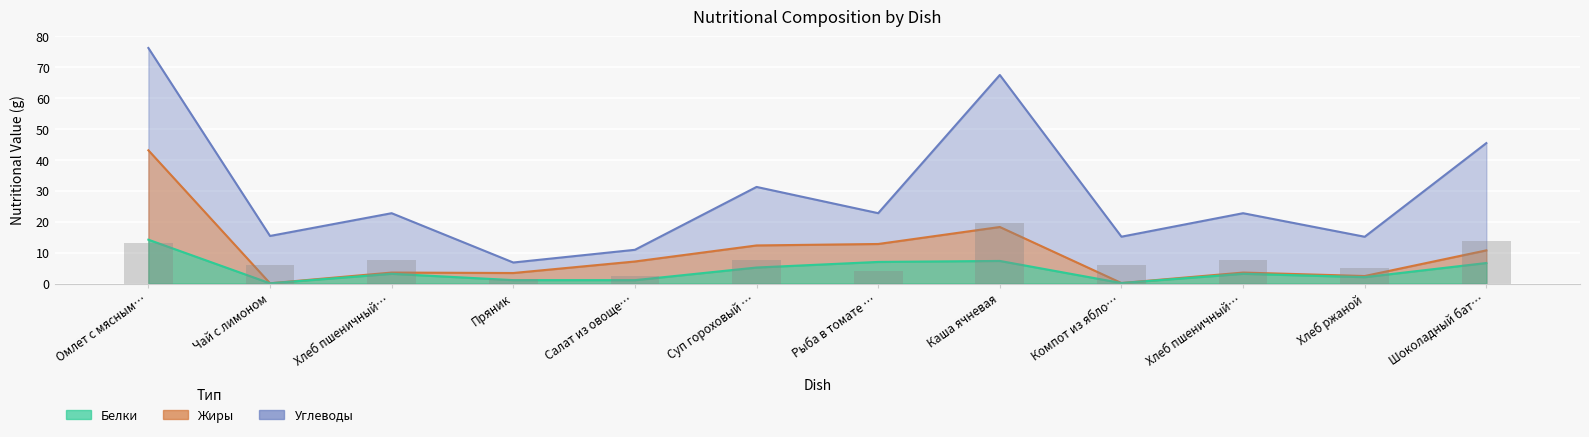

List the labels in order of Белки value, smallest first.

Чай с лимоном, Компот из ябло…, Салат из овоще…, Пряник, Хлеб ржаной, Хлеб пшеничный…, Хлеб пшеничный…, Суп гороховый …, Шоколадный бат…, Рыба в томате …, Каша ячневая, Омлет с мясным…